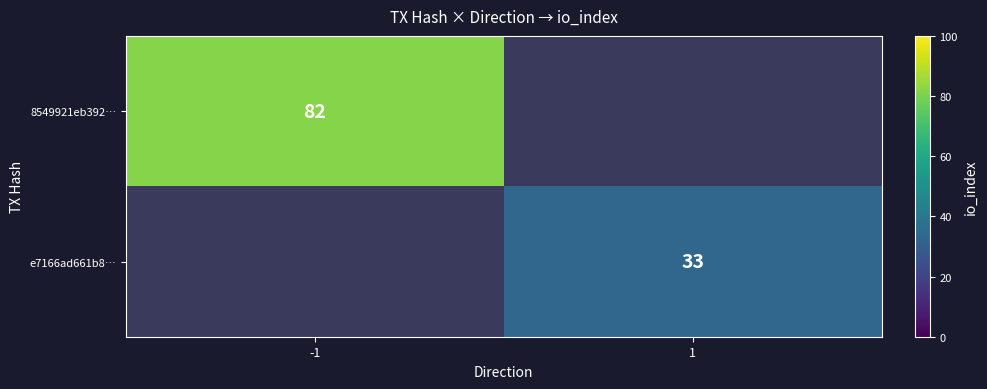

The 8549921eb392… series shows 32 at -1. True or false?

False